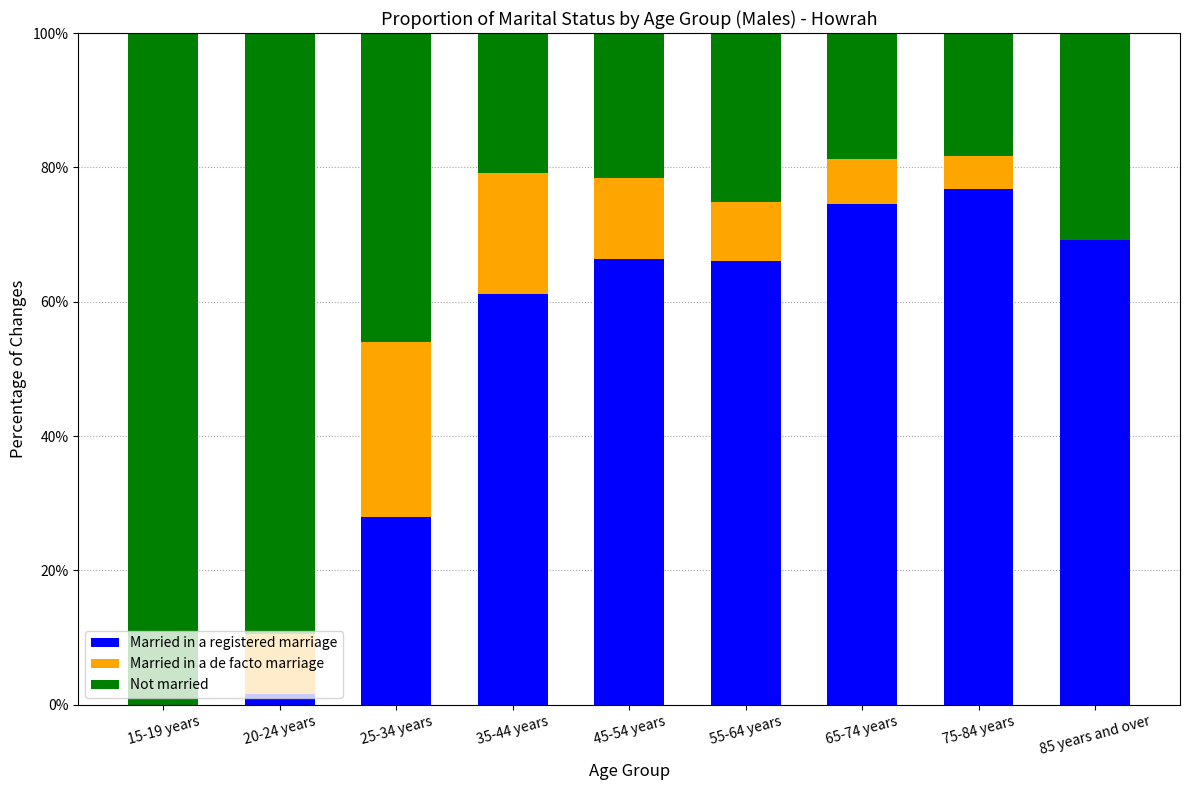

What is the sum of the Married in a registered marriage values at 15-19 years and 25-34 years?

28.0